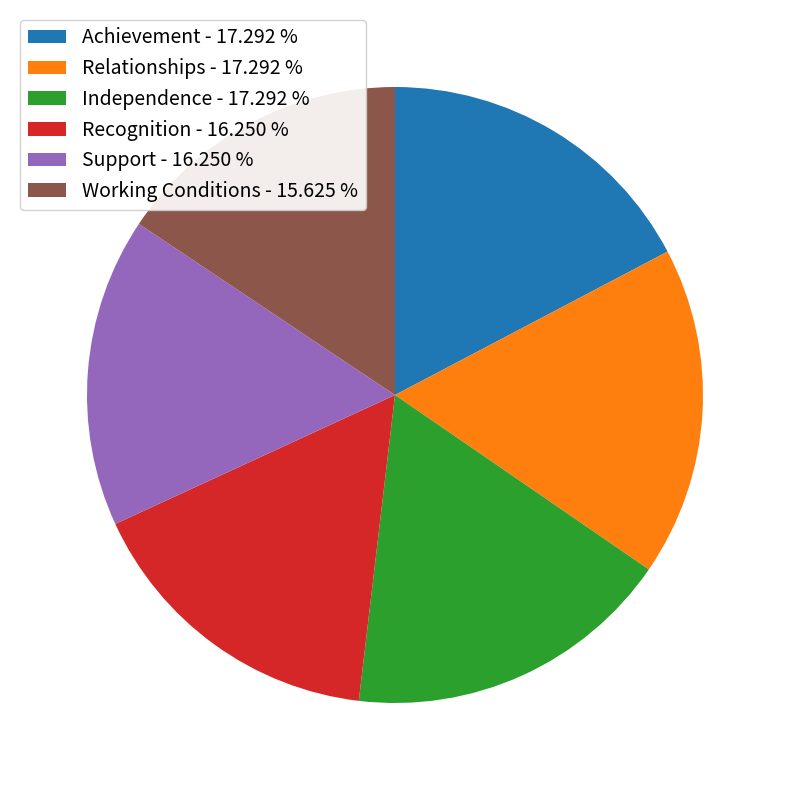

Is the sum of Achievement - 17.292 % and Working Conditions - 15.625 % greater than half?

No